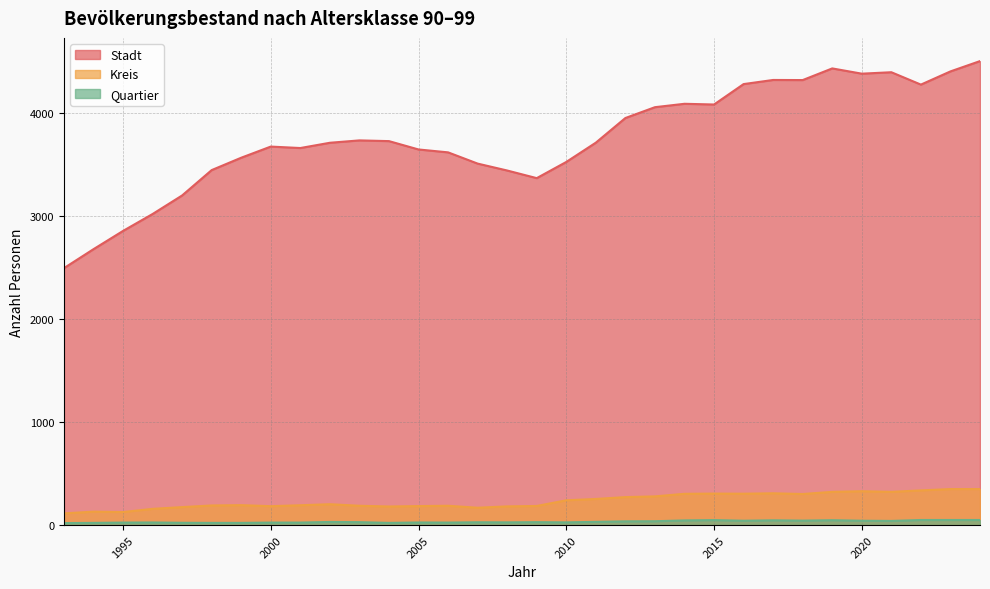

How many interior local peaks does the Stadt series have?

6